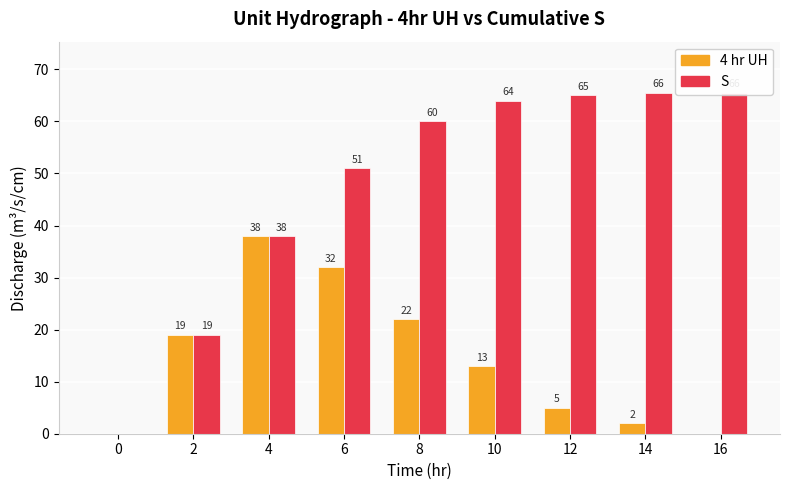

What is the difference between the maximum and second lowest values in the 4 hr UH series?

38.0